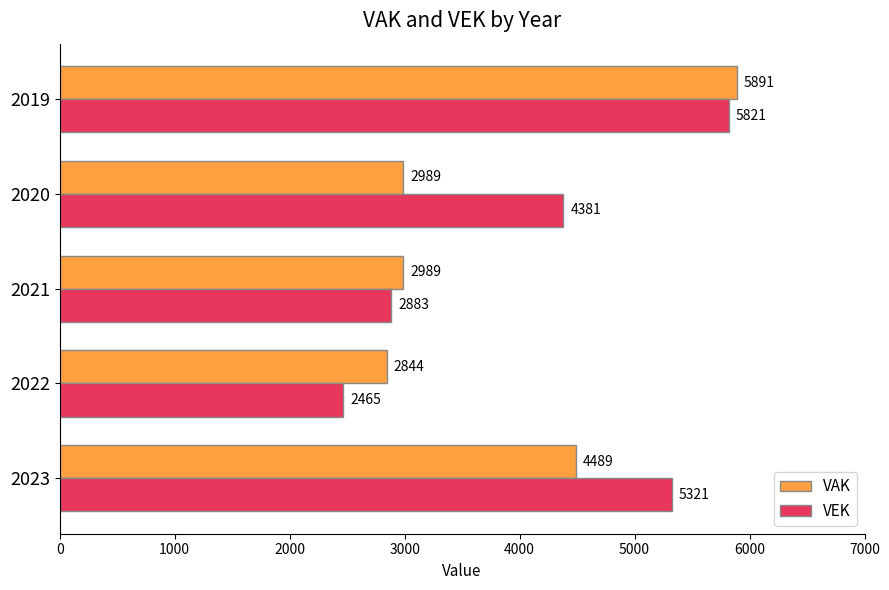

How many categories are shown in the chart?

5